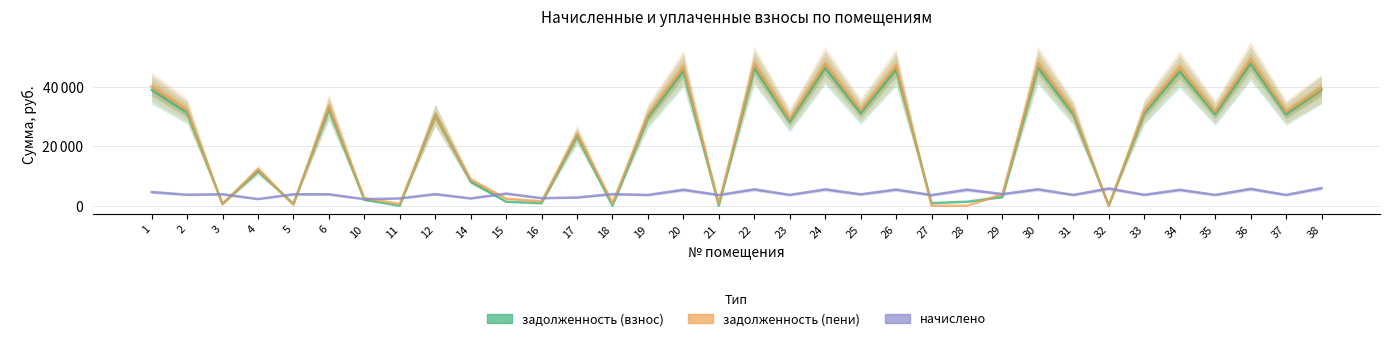

Is this an area chart (filled region under the line)?

No